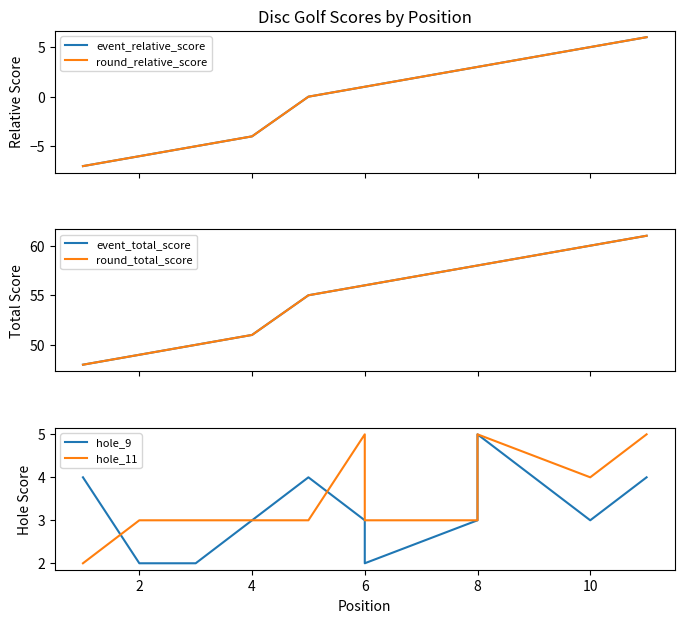

What is the value of the round_total_score point at the 1st from the left?

48